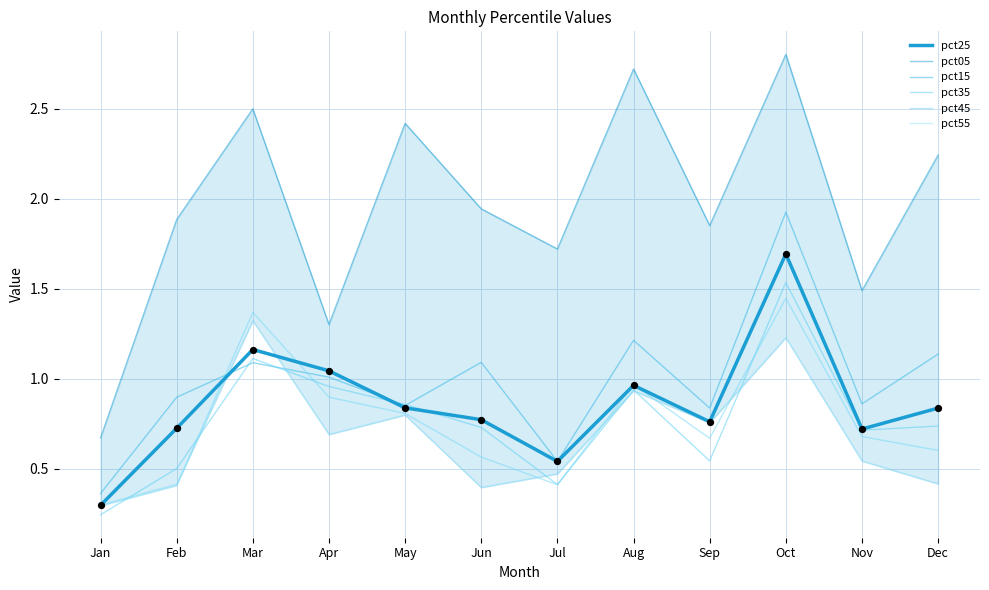

Which series reaches the maximum Y coordinate?

pct05